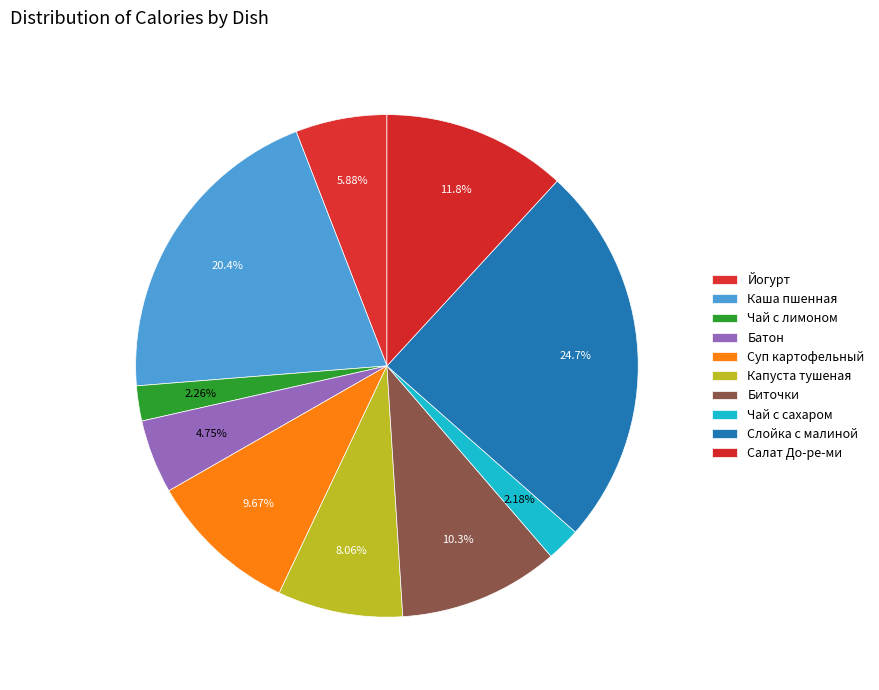

Is there a majority slice in this chart?

No